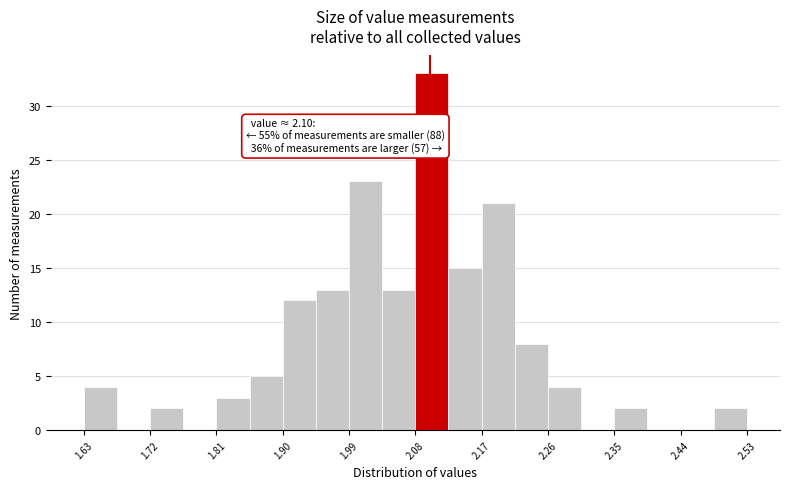

Over which range of the x-axis is the bar tallest?

2.080 to 2.125